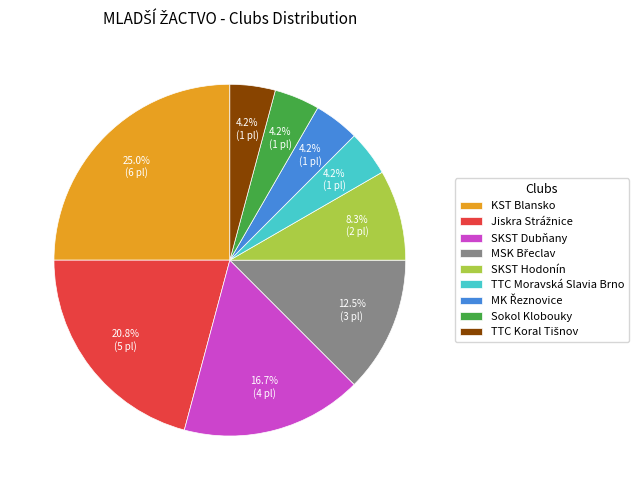

Which slice is the largest?

KST Blansko